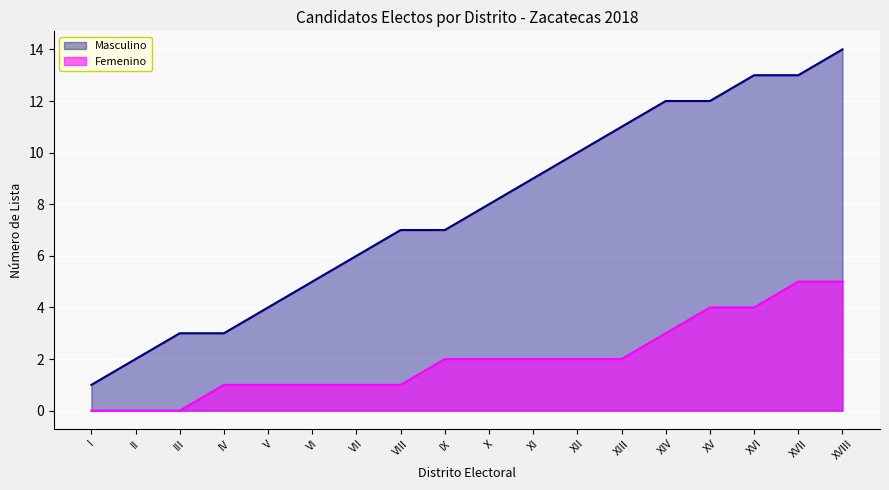

Which label corresponds to the smallest value in the chart?

I